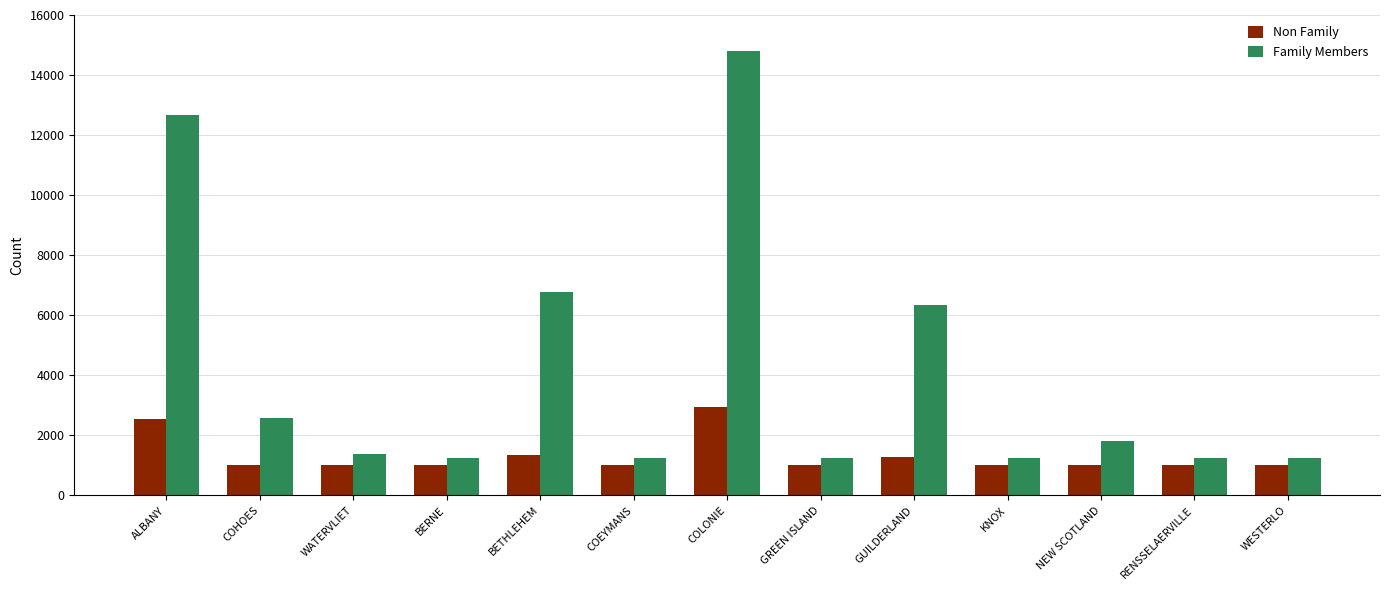

Read the Non Family value at COLONIE.

2960.2